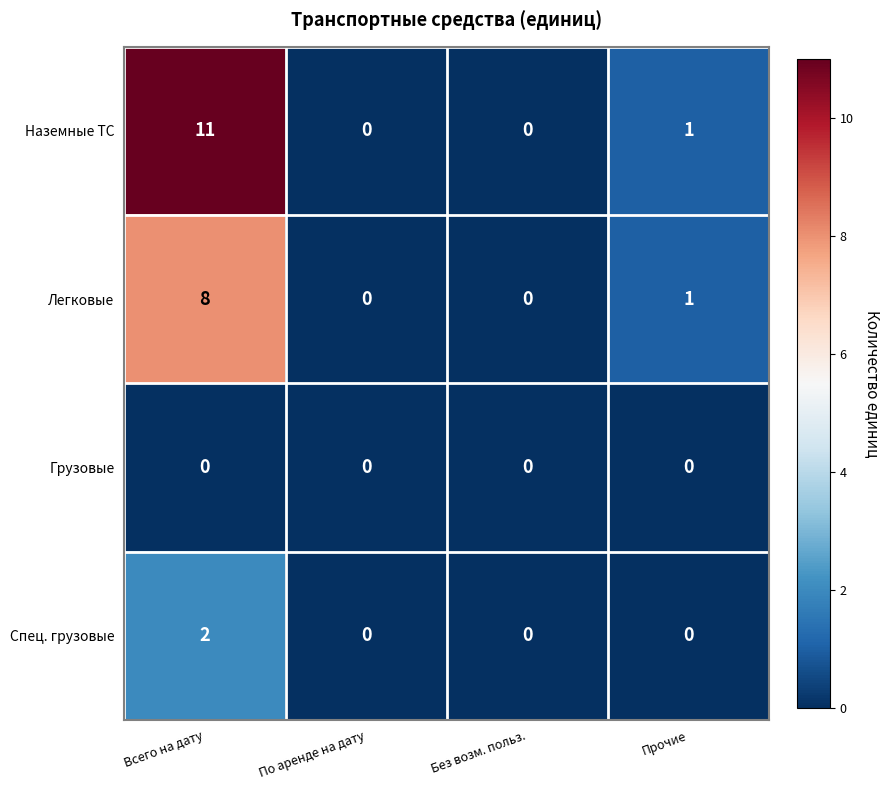

What is the maximum value shown in the chart?

11